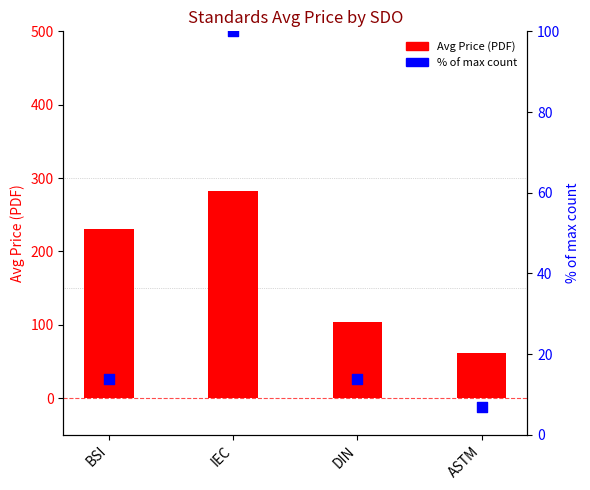

At which category is the sum across all series the highest?

IEC